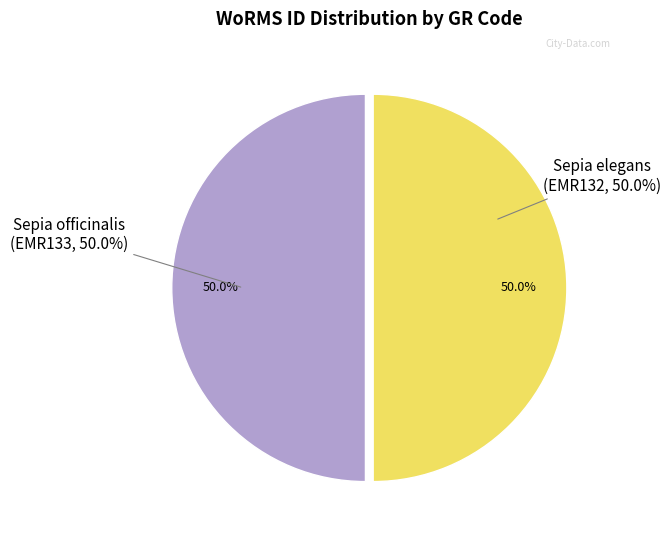

How many segments does this pie chart have?

2